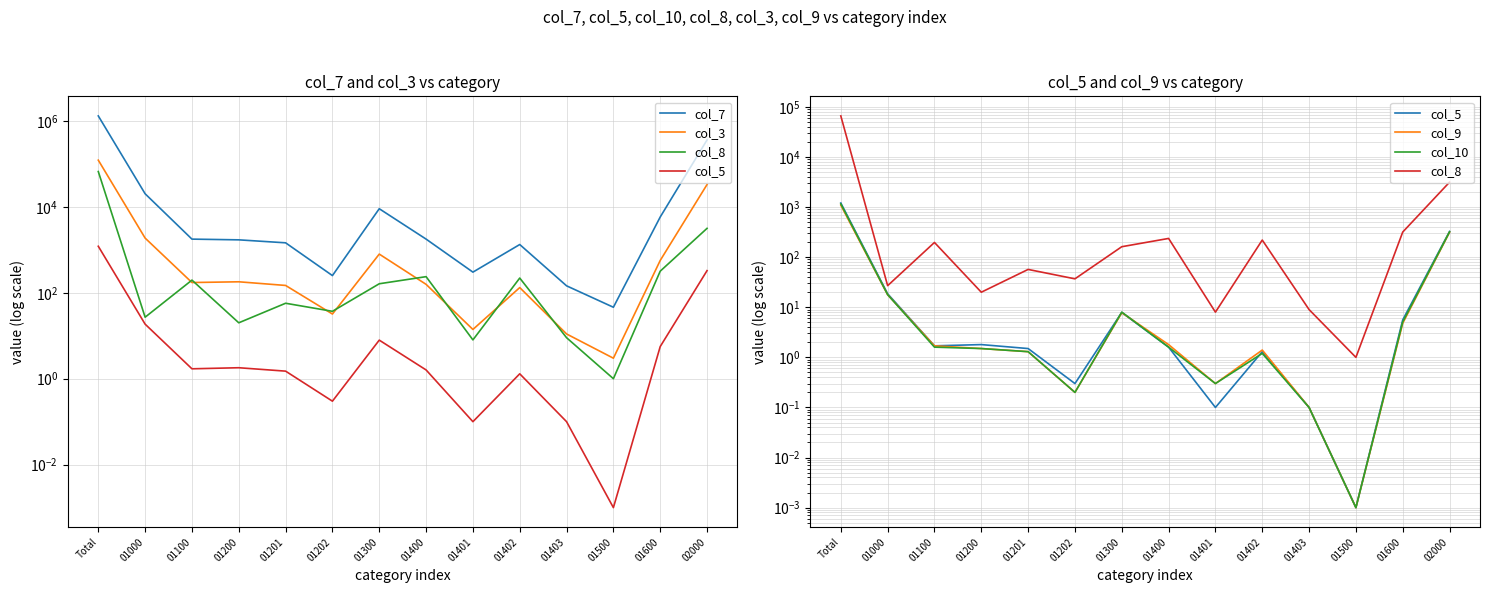

At how many categories does at least one series exceed 310691?

2